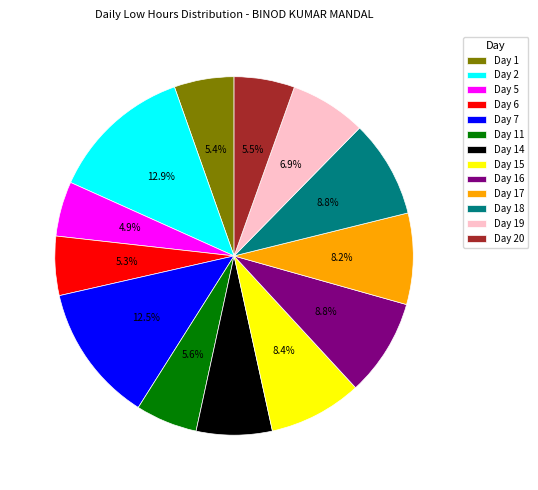

Combined, do Day 6 and Day 5 account for over 50%?

No